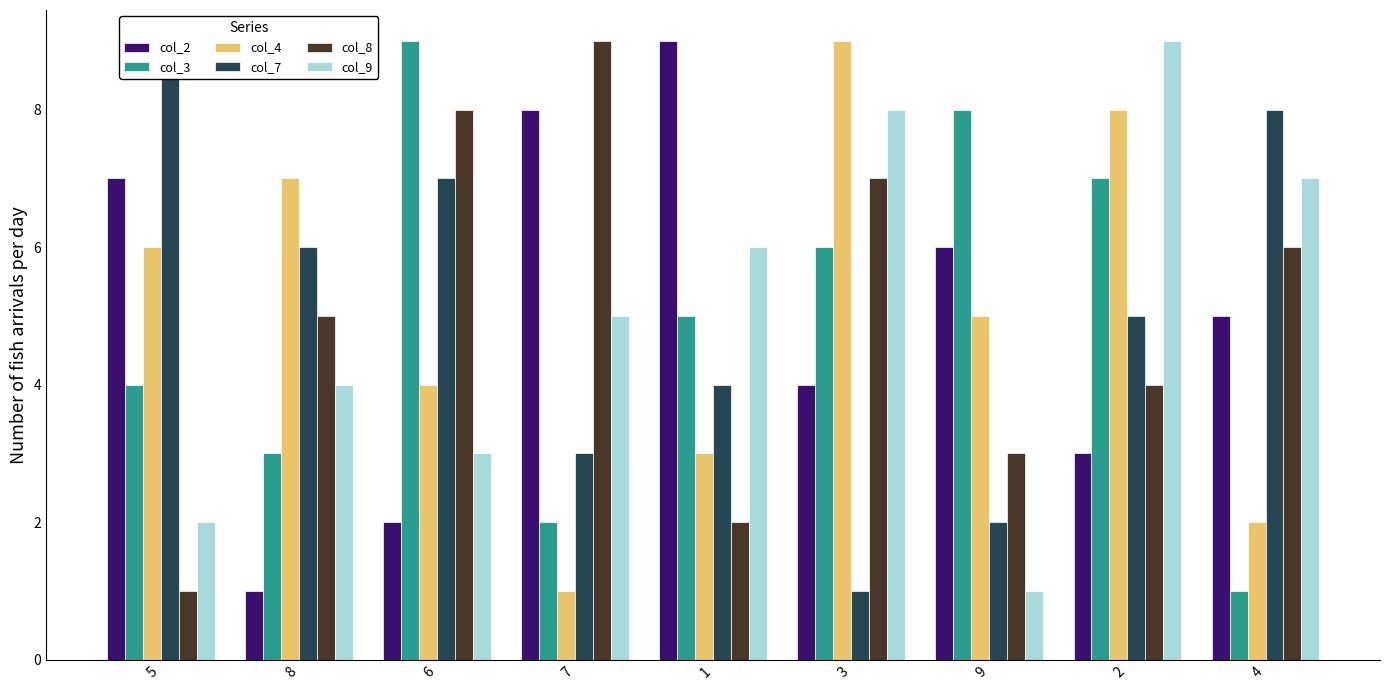

What is the difference between the second highest and minimum values in the col_4 series?

7